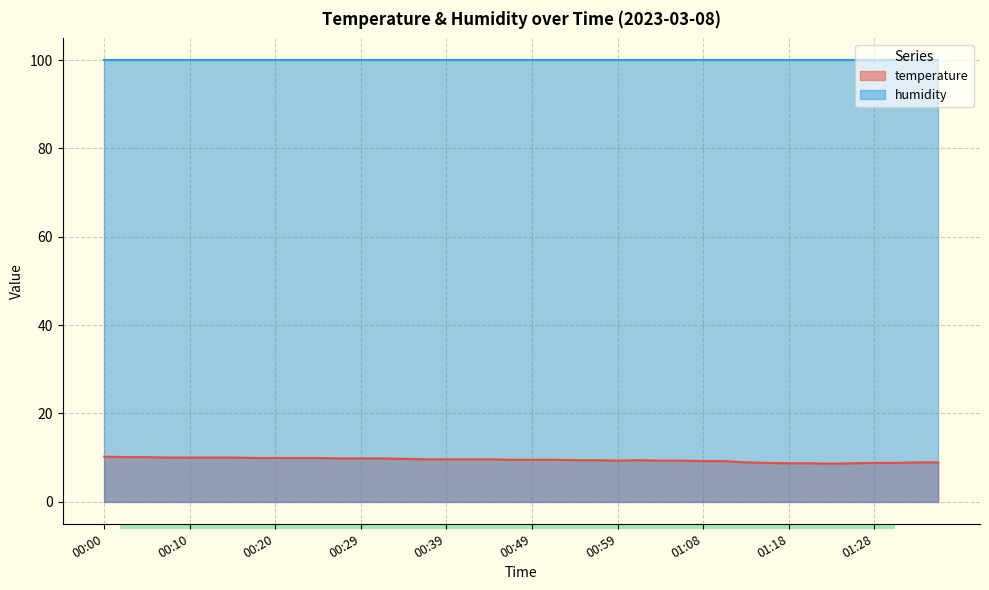

The chart shows a value of 9.9 at 00:25. True or false?

True